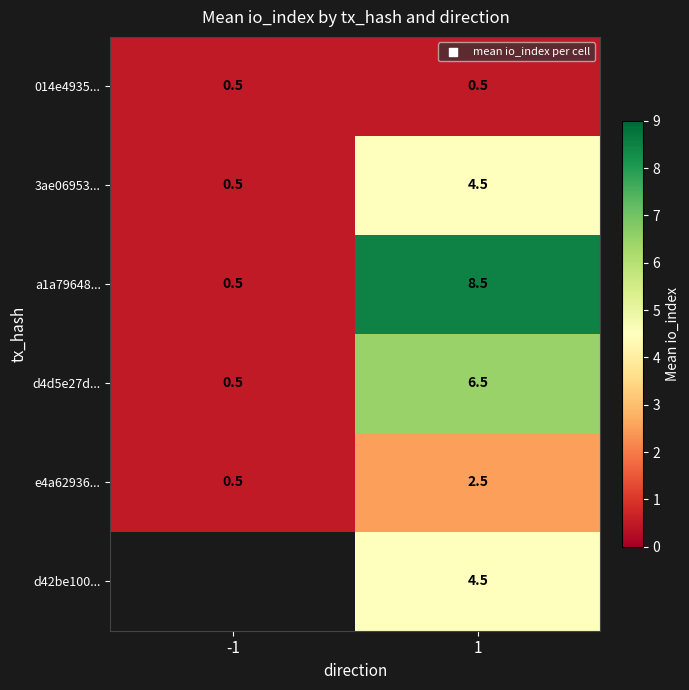

List the labels in order of 3ae06953... value, largest first.

1, -1